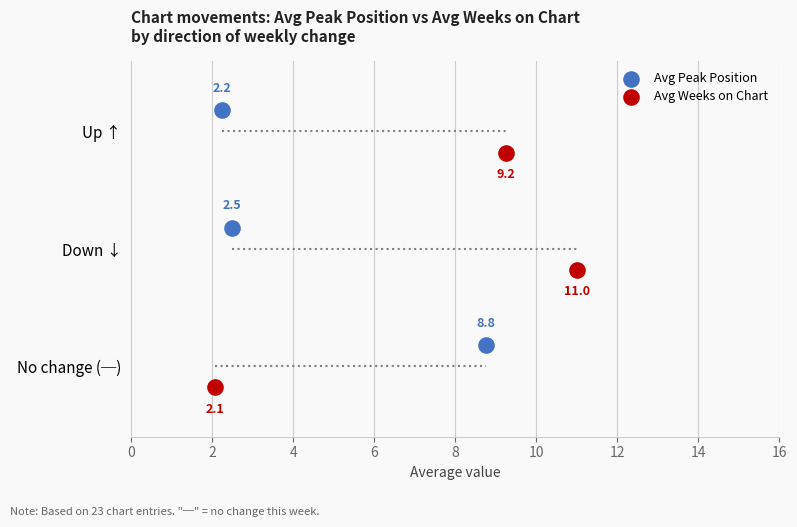

Which series reaches the maximum Y coordinate?

Avg Peak Position